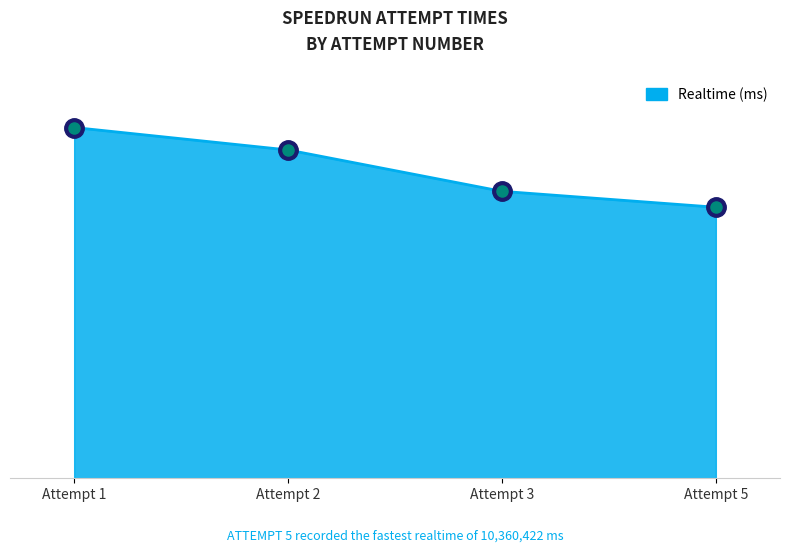

Does the chart have visible grid lines?

No